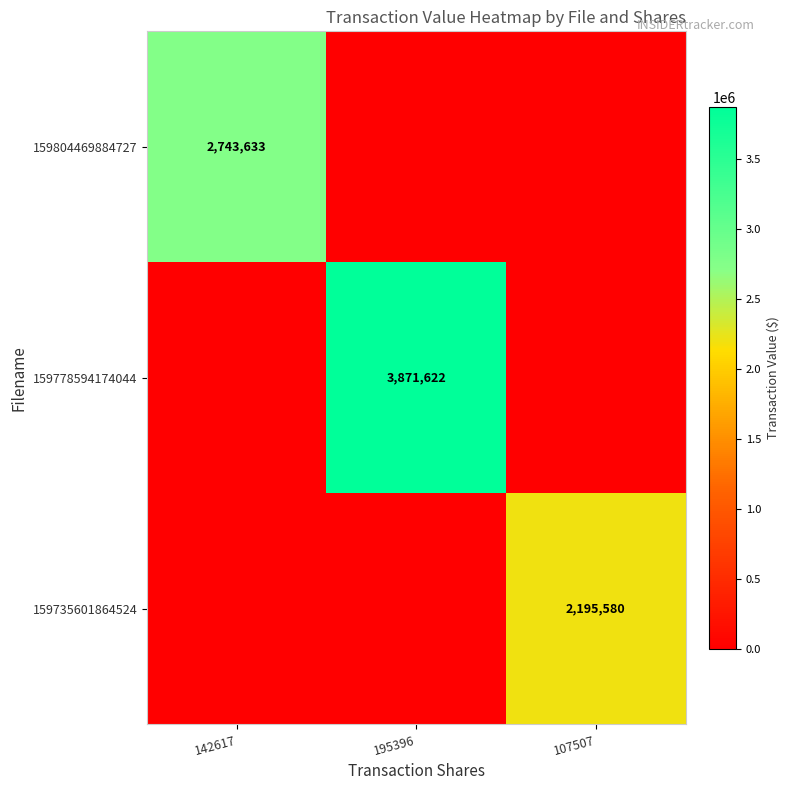

True or false: 159804469884727 has a value of 2743633 at 142617.

True